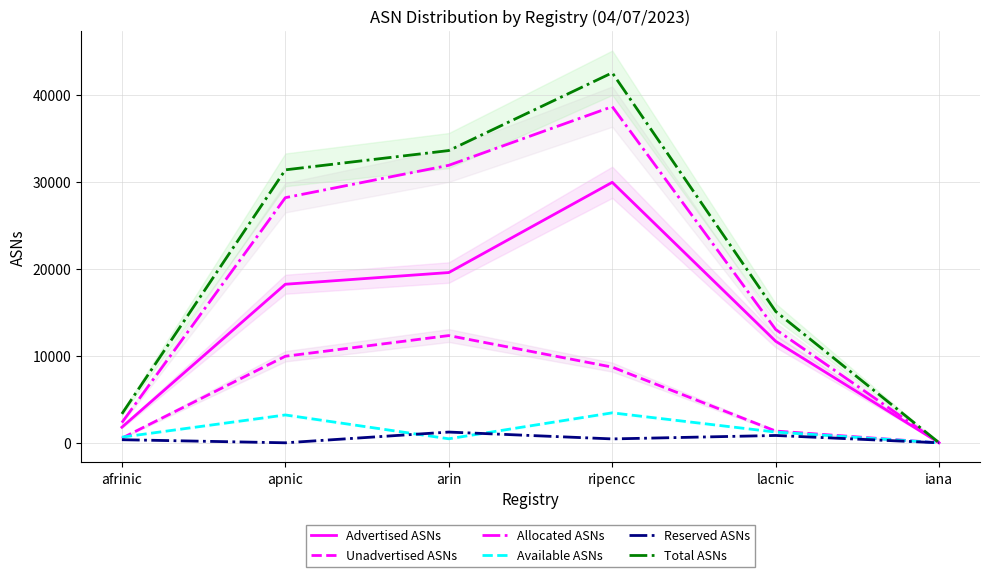

What is the difference between the second highest and minimum values in the Reserved ASNs series?

843